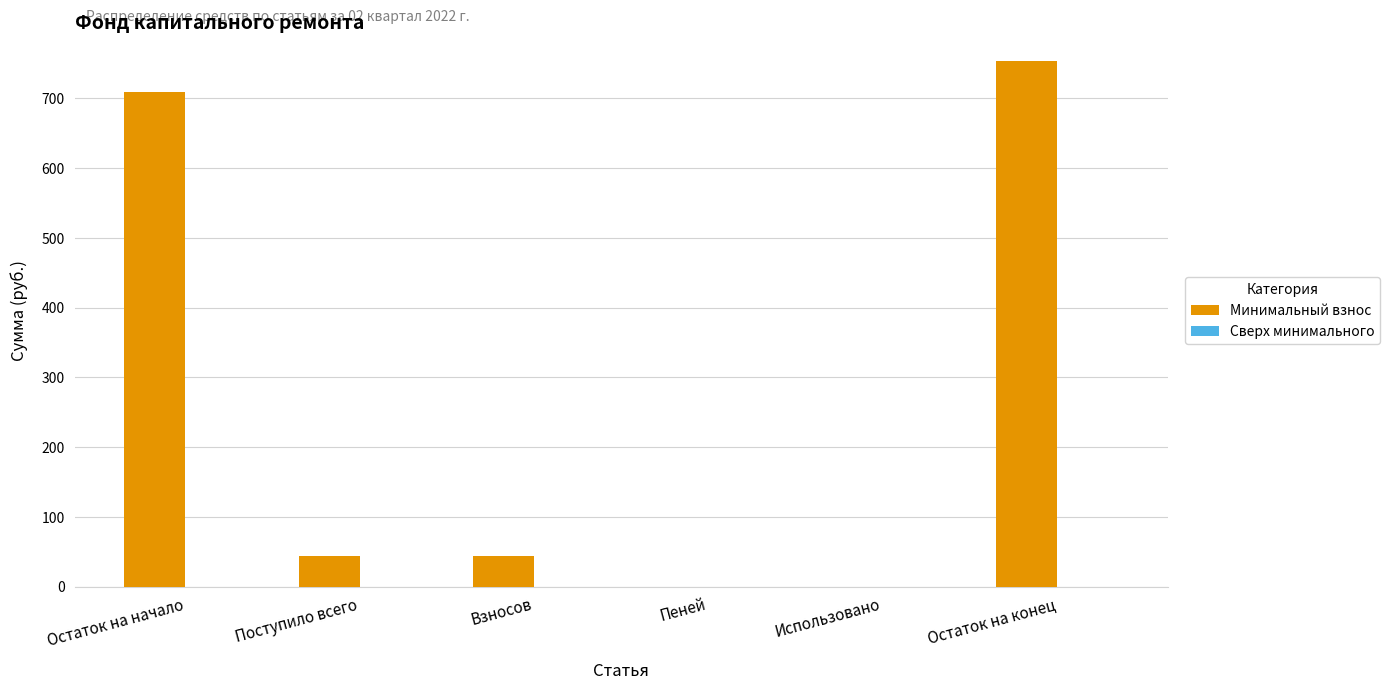

Between Пеней and Поступило всего, which is larger?

Поступило всего